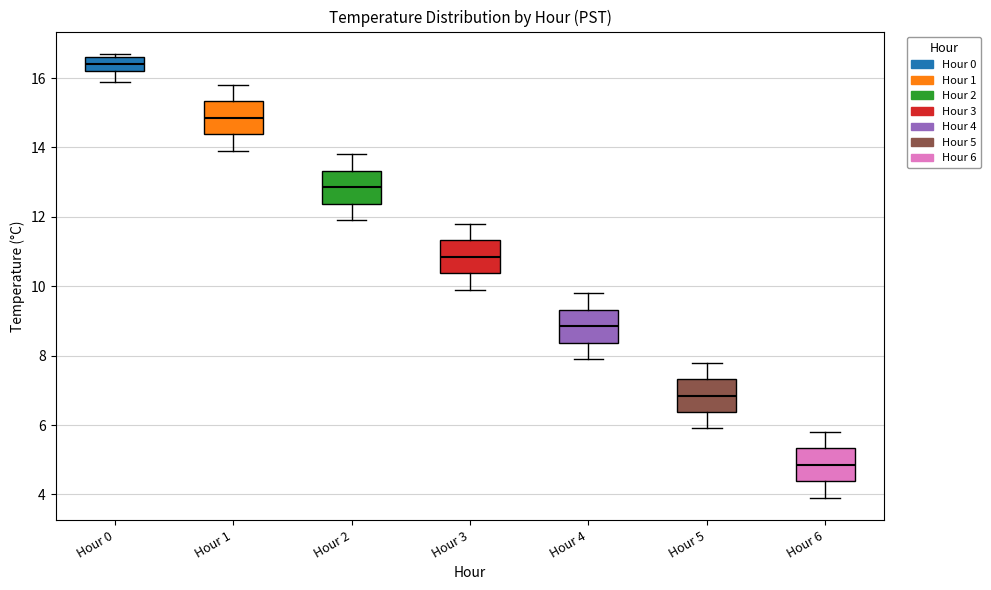

Reading left to right, transcribe this box plot: for each box, give where its median line is, the range the box spans, and where its two whiskers end, as read against the y-axis. The values are not printed on the chart, so give them approximately, as read against the axis.

Hour 0: median 16.4, box 16.2 to 16.6, whiskers 16.0 to 16.8
Hour 1: median 14.8, box 14.4 to 15.4, whiskers 14.0 to 15.8
Hour 2: median 12.8, box 12.4 to 13.4, whiskers 12.0 to 13.8
Hour 3: median 10.8, box 10.4 to 11.4, whiskers 10.0 to 11.8
Hour 4: median 8.8, box 8.4 to 9.4, whiskers 8.0 to 9.8
Hour 5: median 6.8, box 6.4 to 7.4, whiskers 6.0 to 7.8
Hour 6: median 4.8, box 4.4 to 5.4, whiskers 4.0 to 5.8